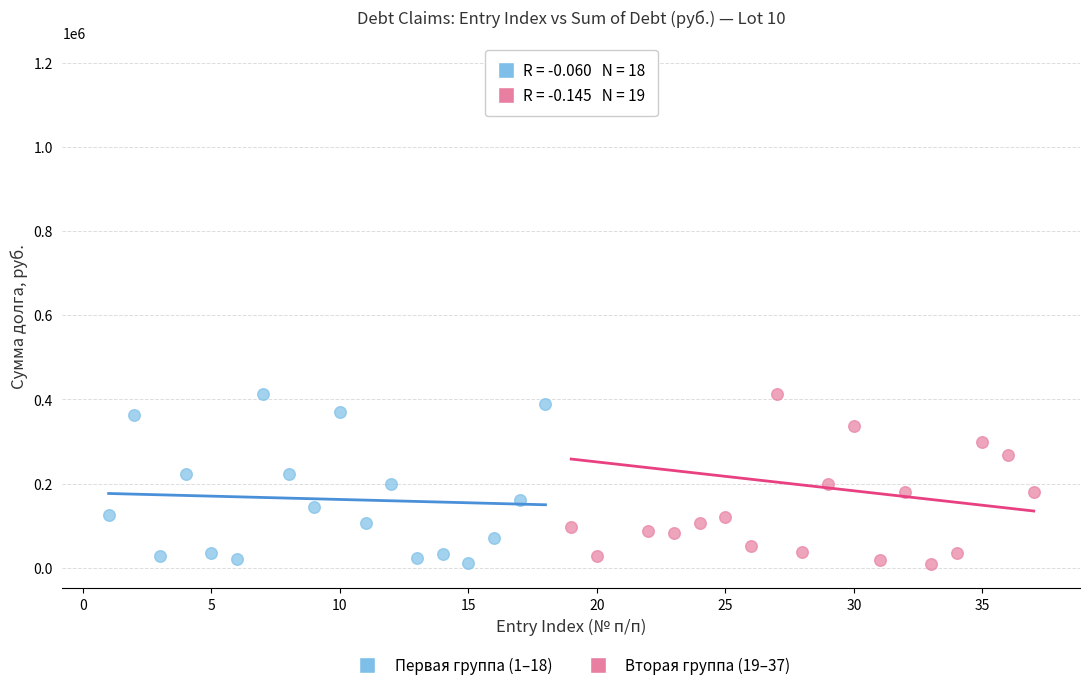

Which series has the largest Y range (max minus min)?

Вторая группа (19–37)